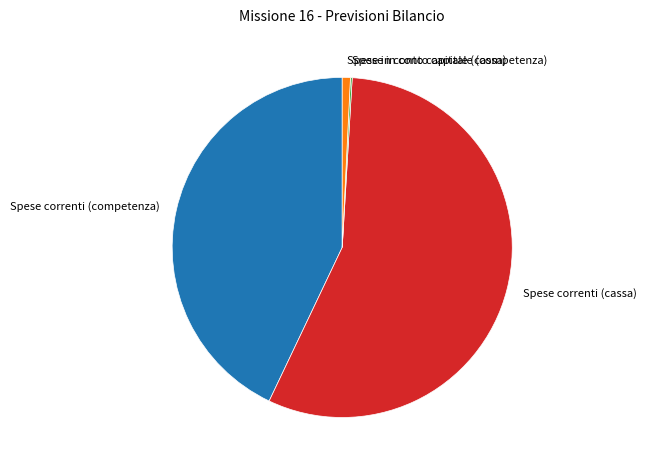

Which category has the biggest portion of the pie?

Spese correnti (cassa)